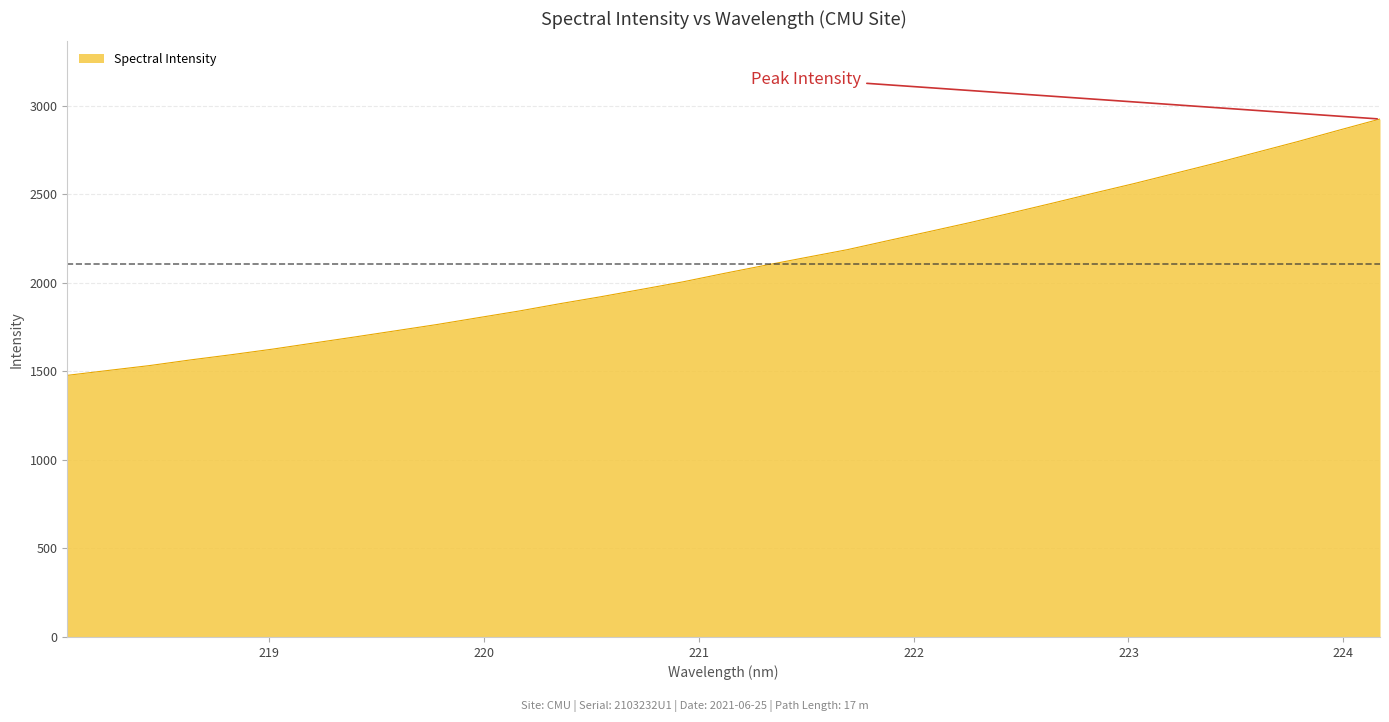

What is the difference between the maximum and minimum values?

1447.4